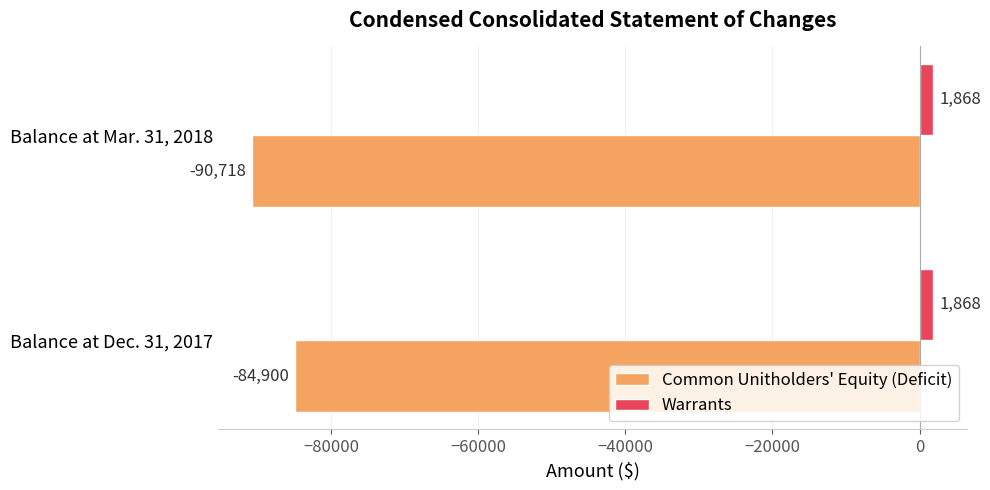

What is the sum of all Warrants values?

3736